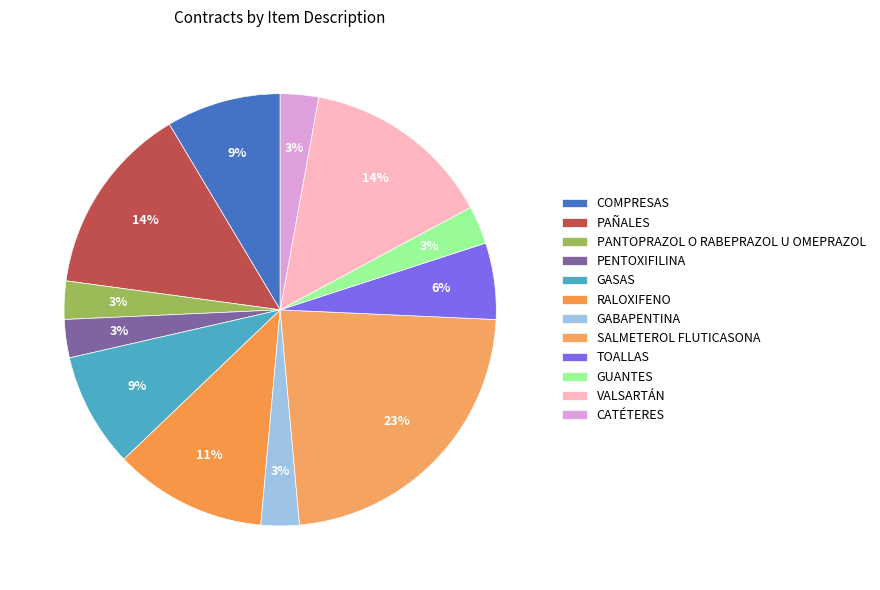

What is the smallest slice in the pie chart?

PANTOPRAZOL O RABEPRAZOL U OMEPRAZOL